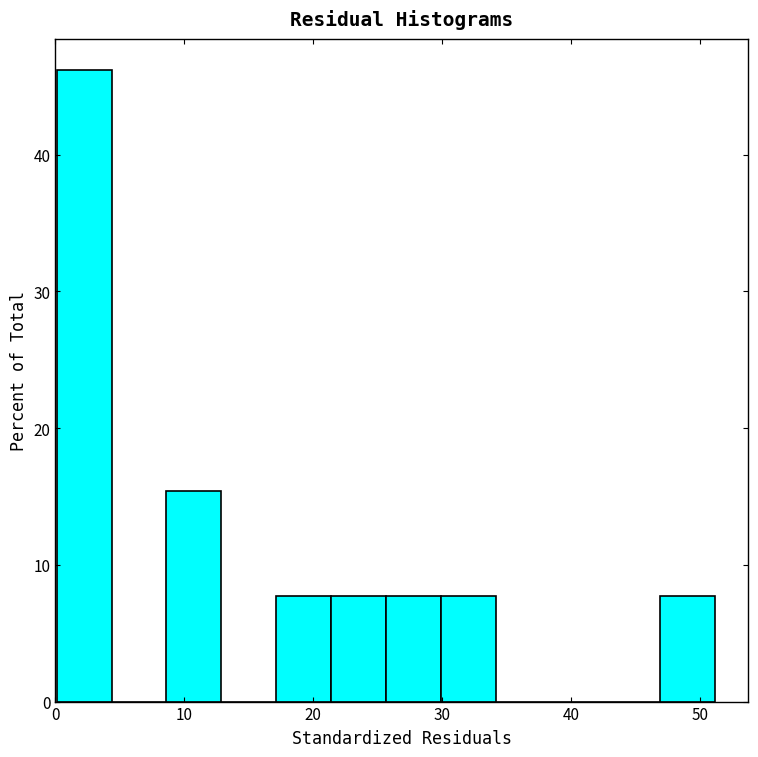

Which range on the x-axis has the tallest bar?

0 to 4